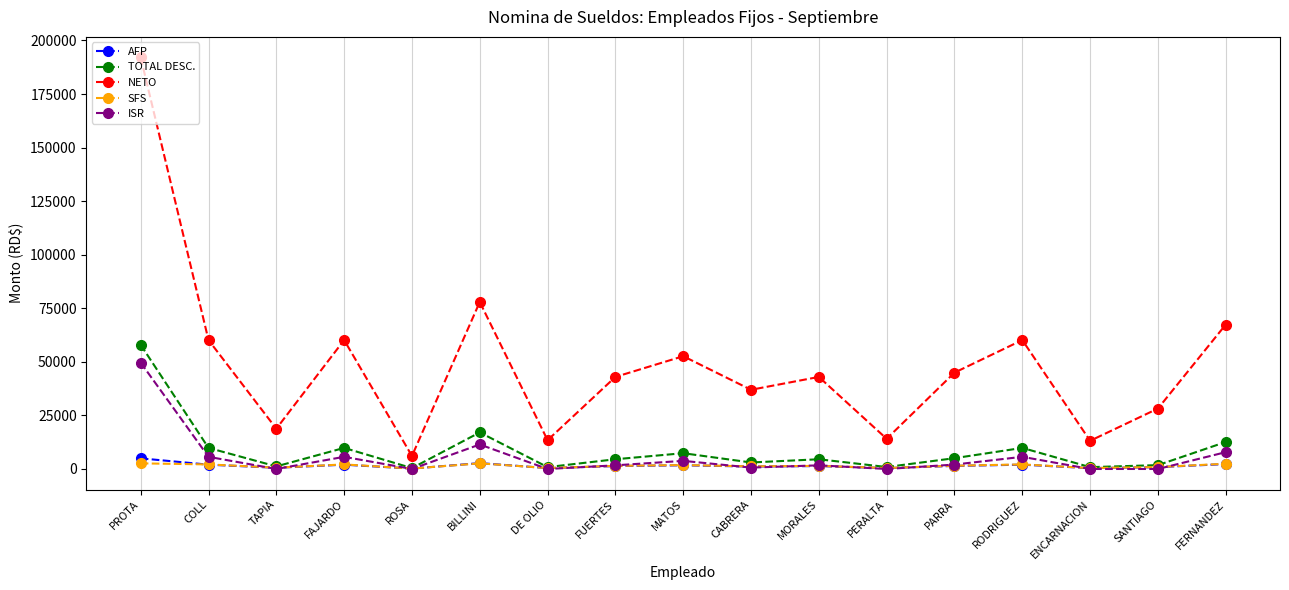

Is the value of NETO at COLL greater than the value of TOTAL DESC. at COLL?

Yes